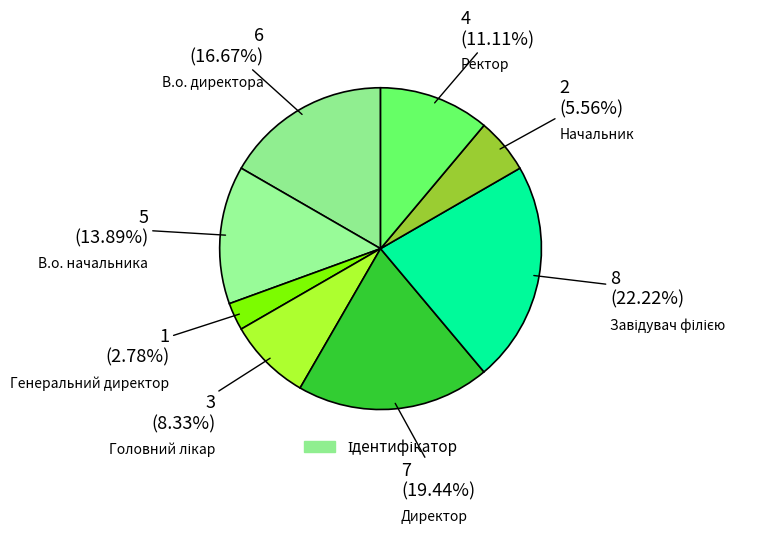

Does any single category account for the majority?

No